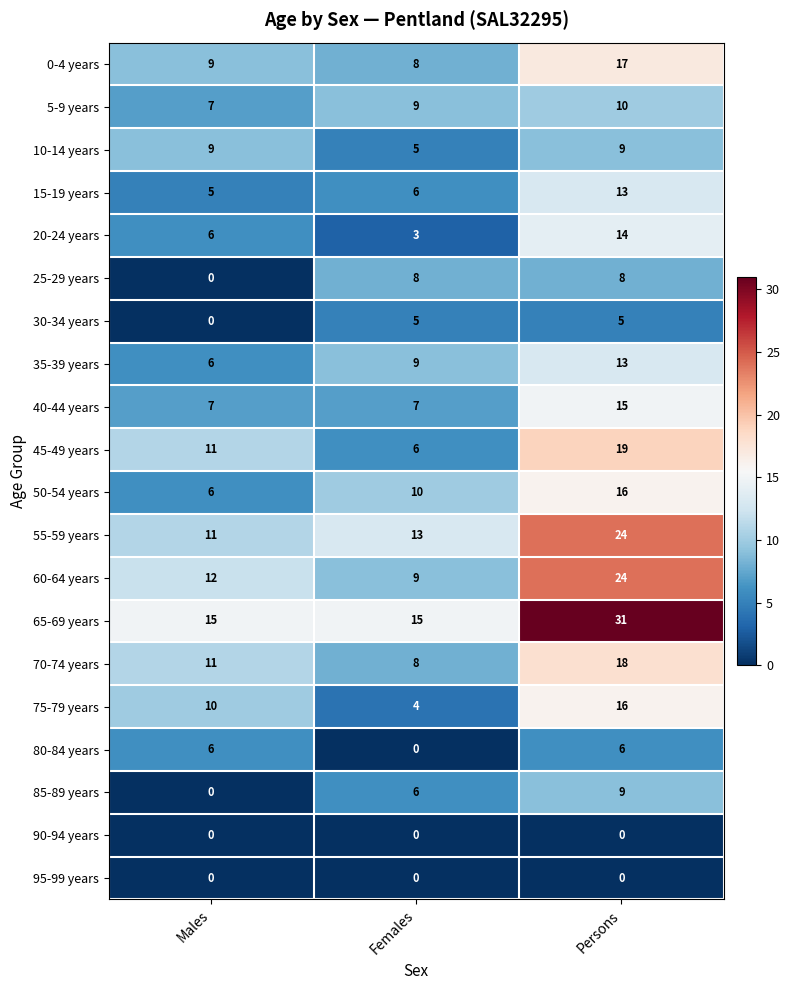

At how many categories does at least one series exceed 0?

3